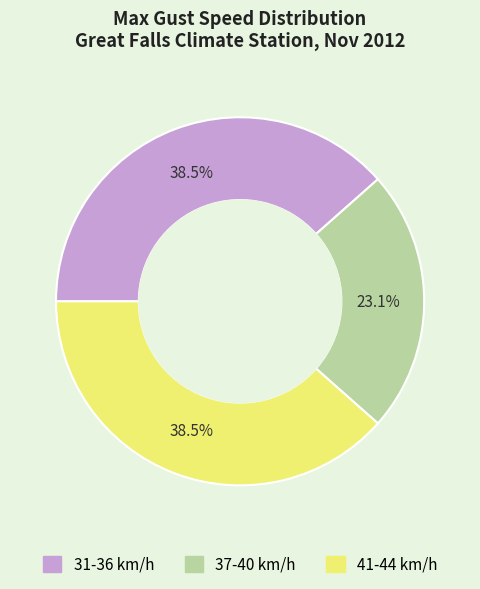

Which slice is the smallest?

37-40 km/h